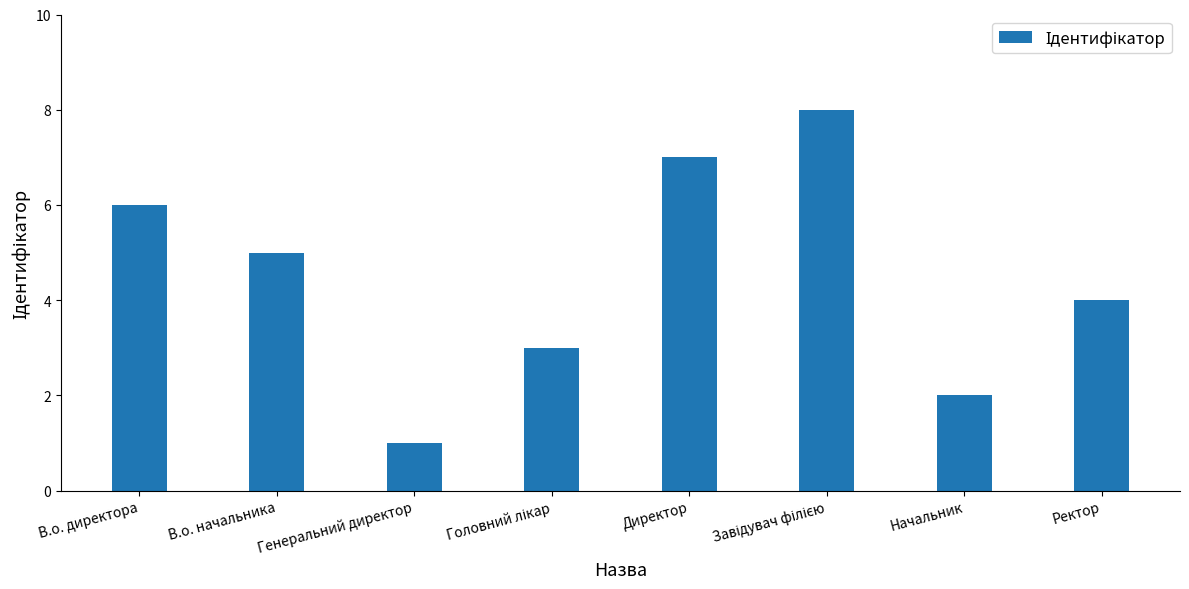

Is it true that the value at В.о. директора is 3?

False